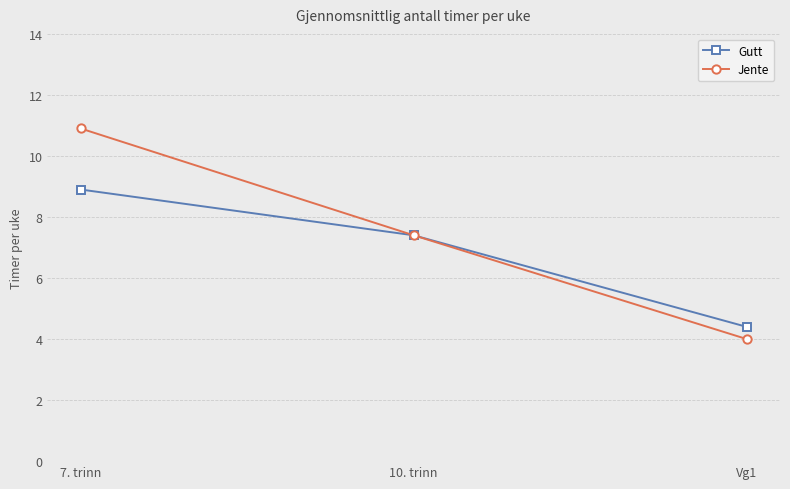

What is the difference between the second highest and minimum values in the Jente series?

3.4